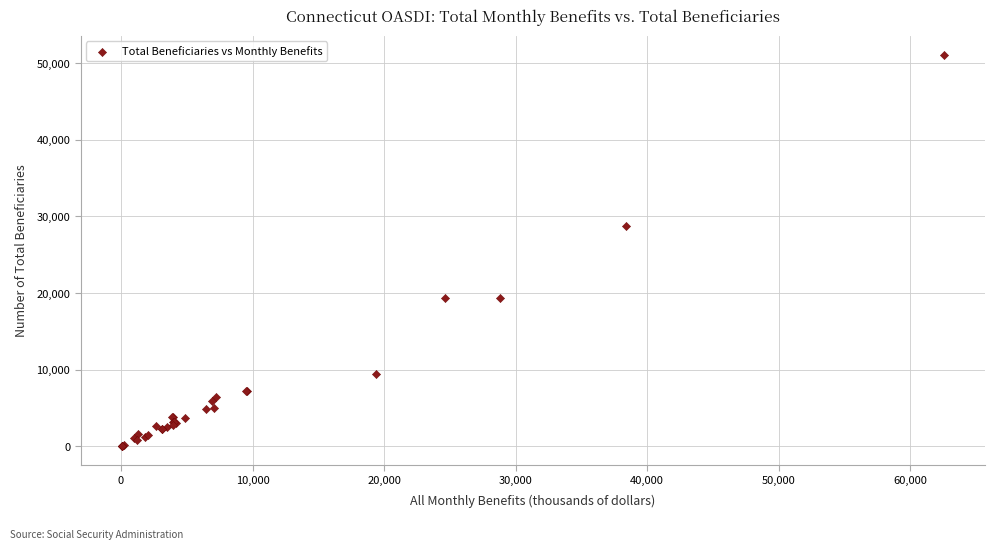

What Y value in the scatter plot is closest to 25540?

28790